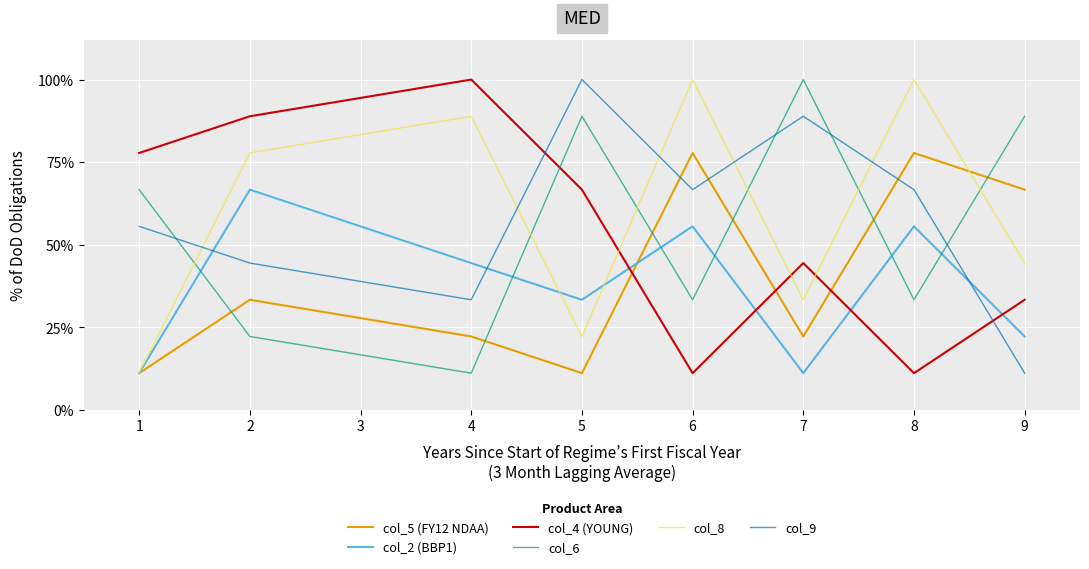

What is the value of the col_9 point at the 4th from the left?

1.0